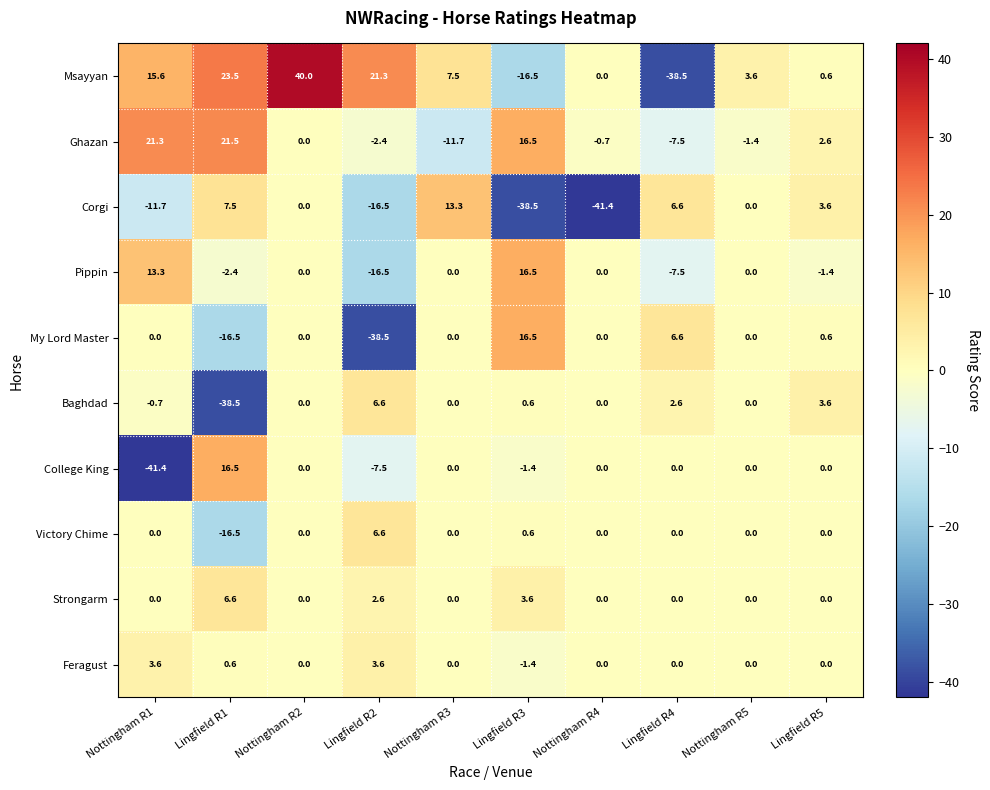

How many data points does each series have?

10